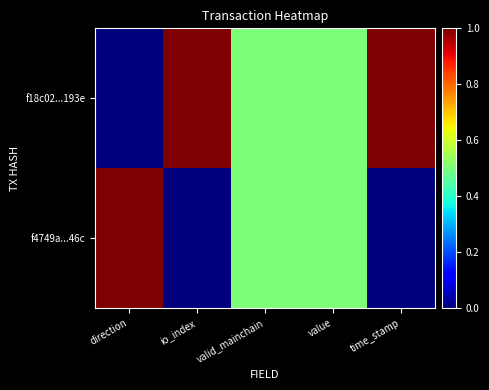

How many data points does each series have?

5